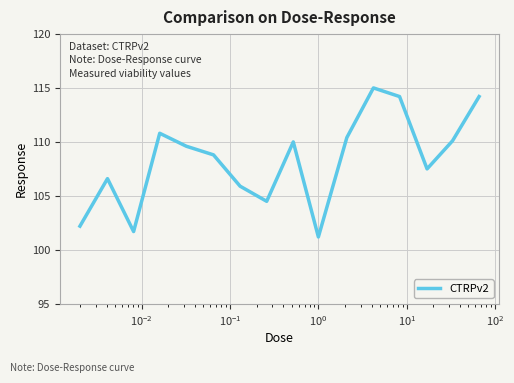

What is the difference between the maximum and minimum values?

13.8